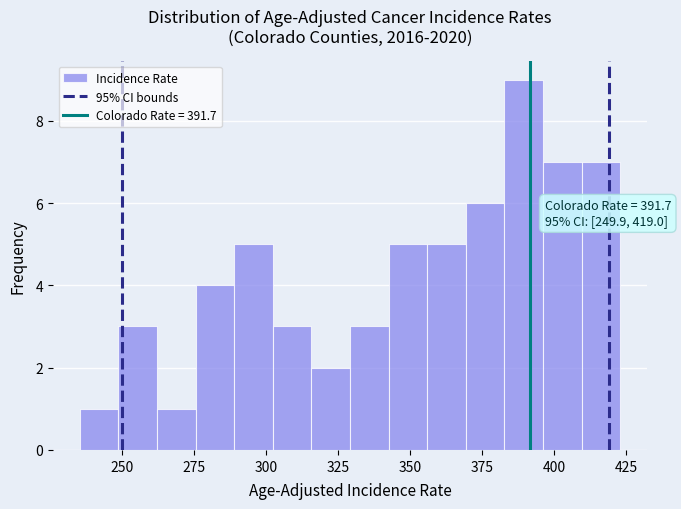

Read against the x-axis, roughly where is the centre of the tallest bar?

390